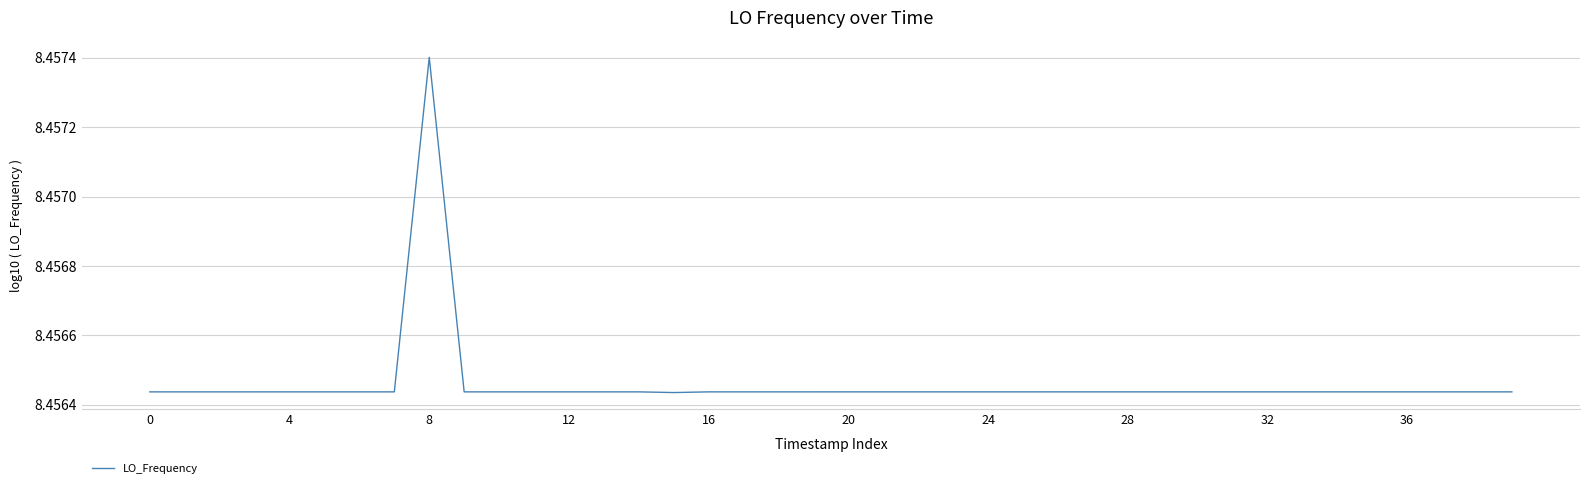

The chart shows a value of 14.5 at 8. True or false?

False